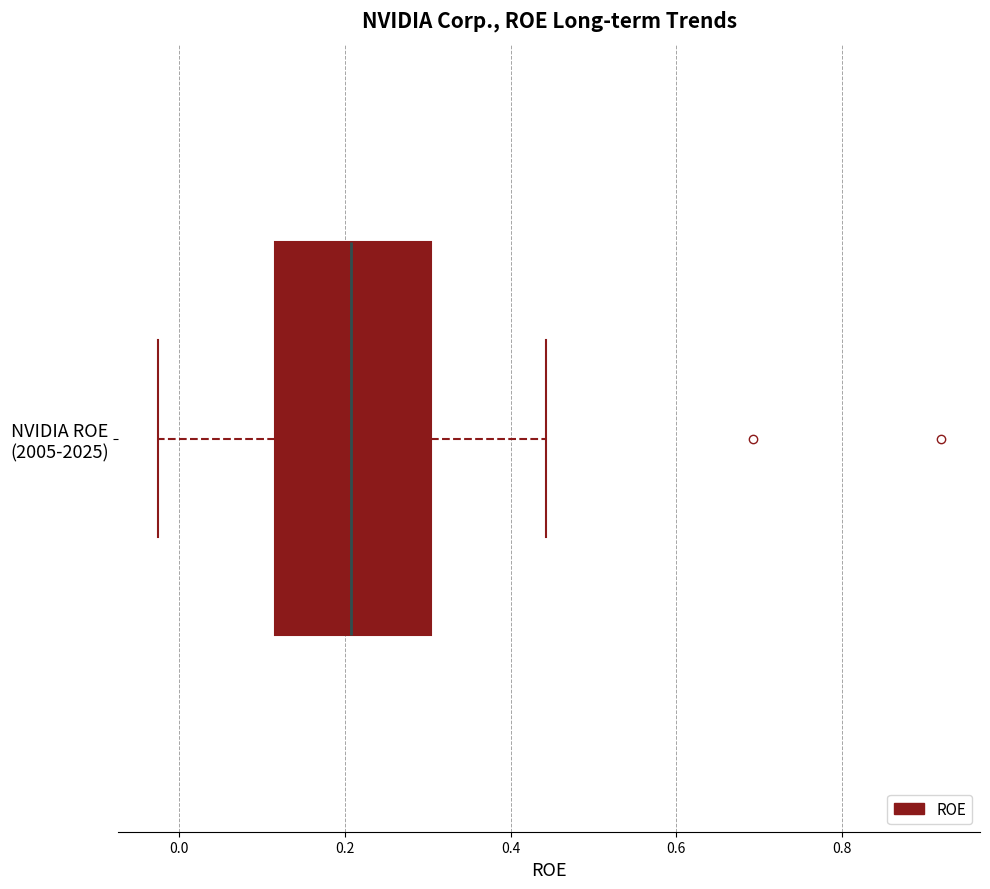

Transcribe this box plot: give where the median line is, the range the box spans, and where the two whiskers end, as read against the x-axis. The values are not printed on the chart, so give them approximately, as read against the axis.

median 0.20, box 0.12 to 0.30, whiskers -0.02 to 0.44